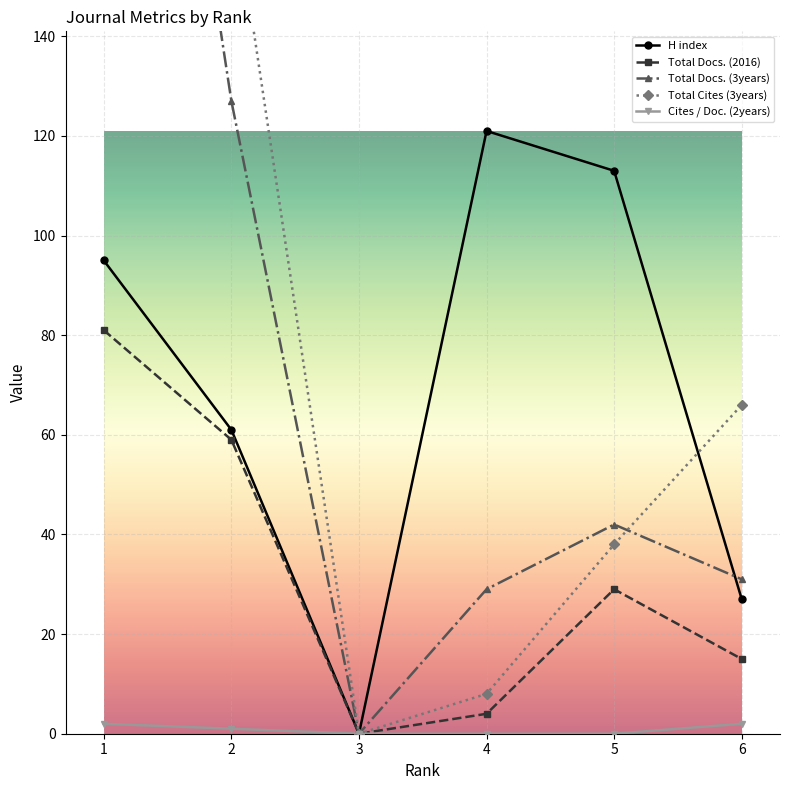

Which series changed the most between 2 and 6?

Total Cites (3years)